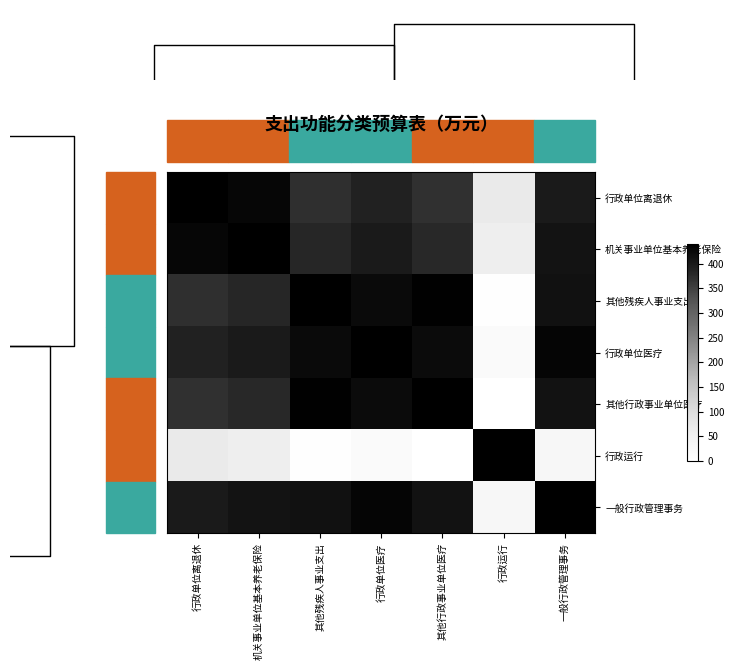

What is the lowest value of the 机关事业单位基本养老保险 series?

59.0